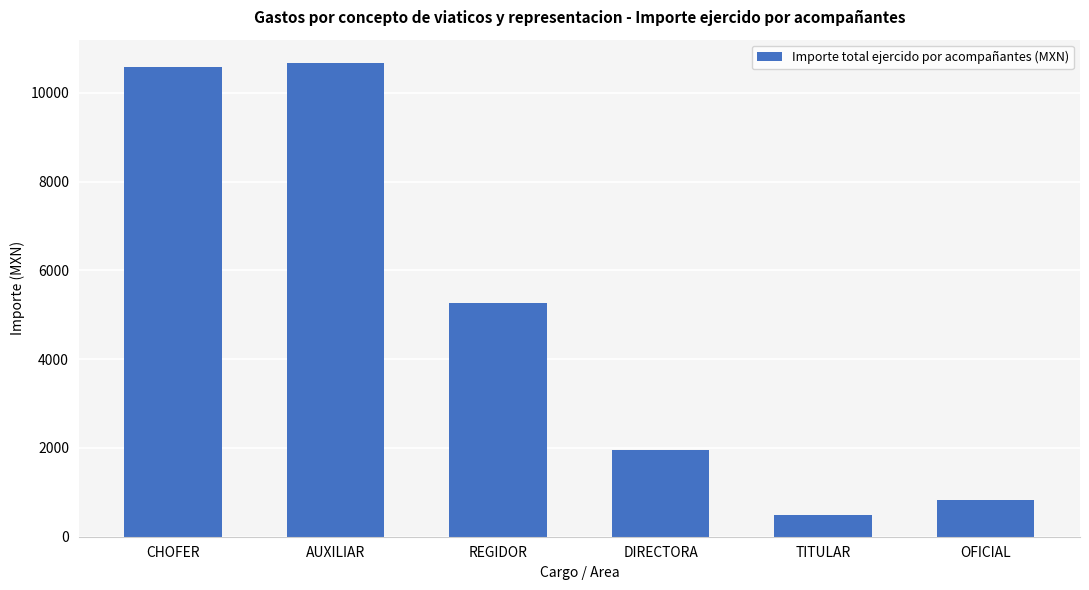

Does the chart contain any negative values?

No